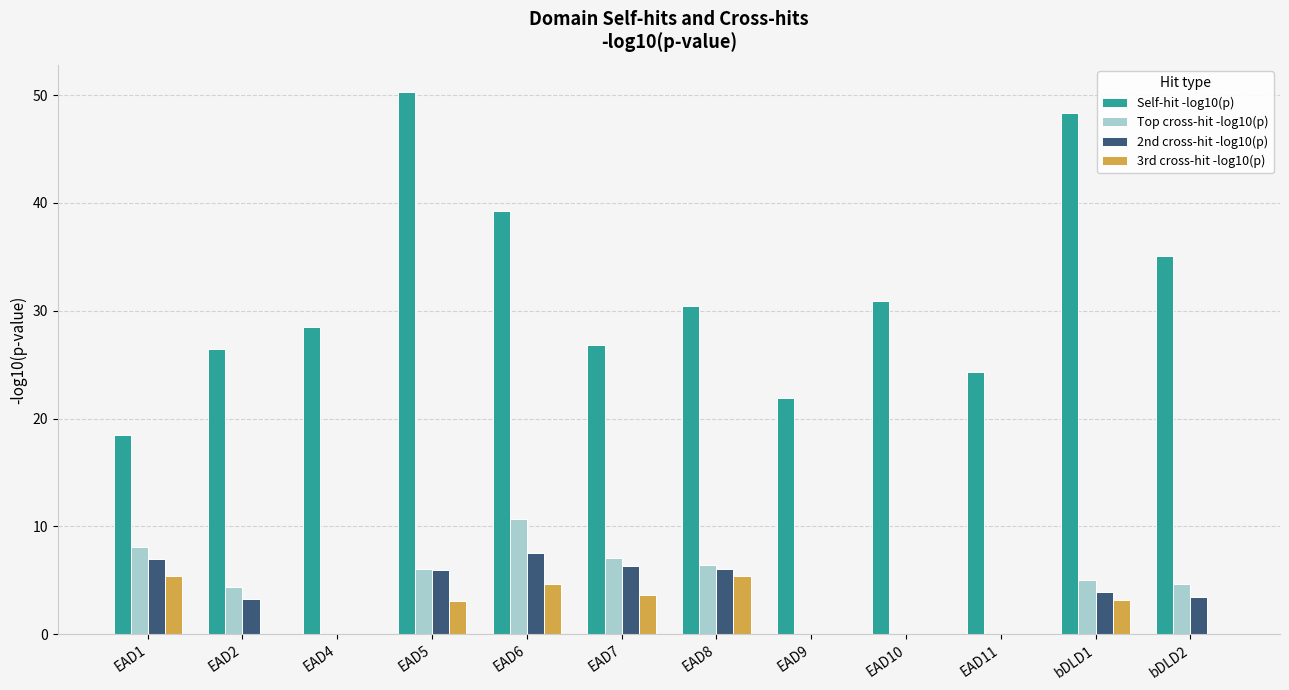

What is the average value of the 3rd cross-hit -log10(p) series?

2.1